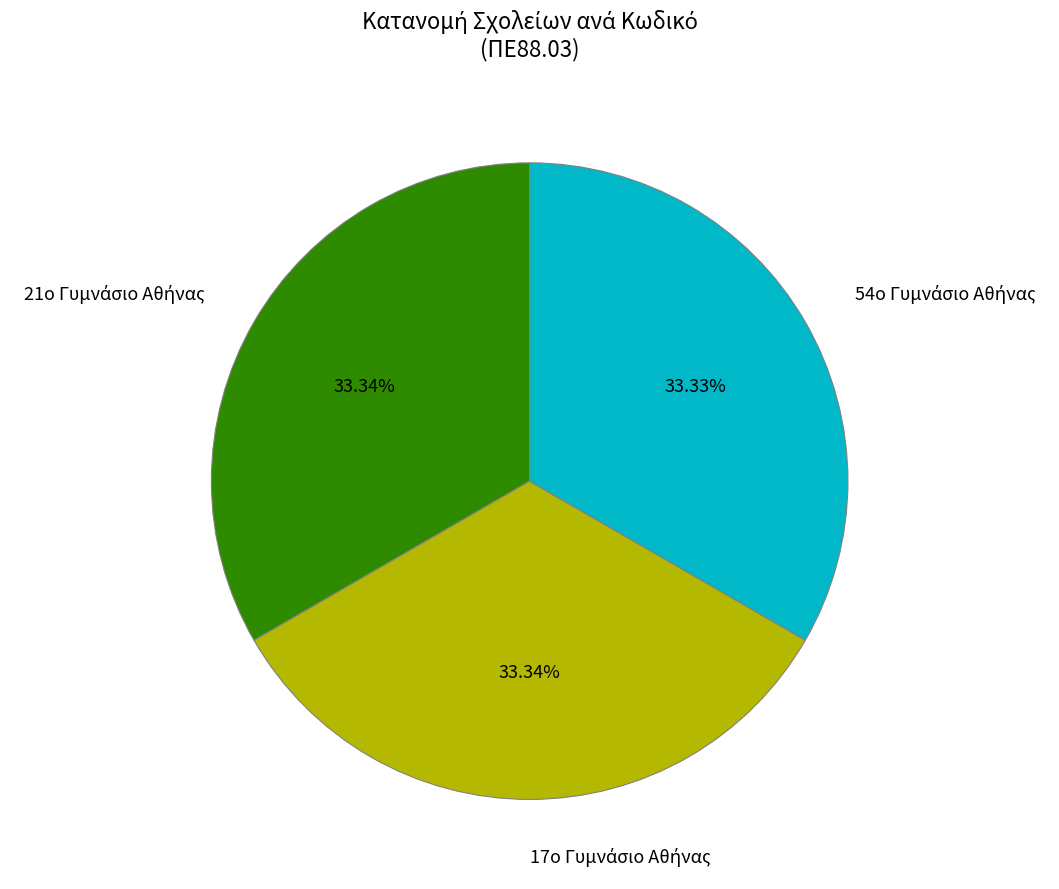

Is there any slice that represents more than half of the pie?

No